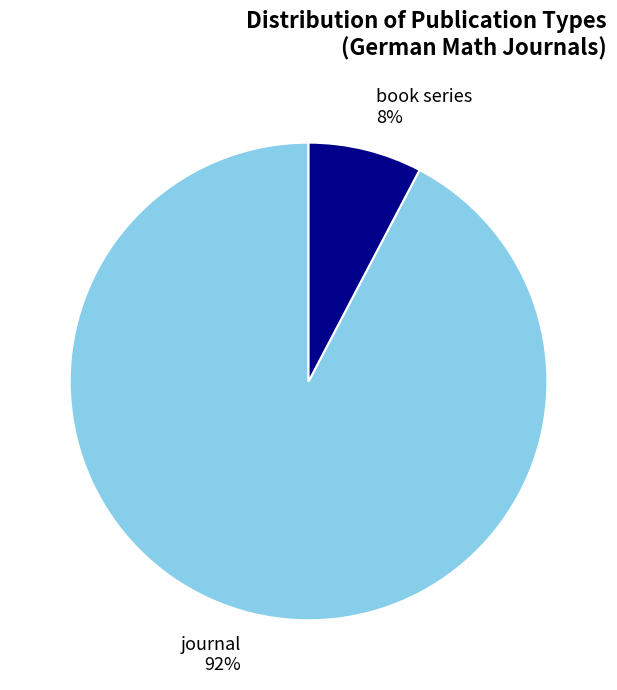

To the nearest percent, what is the average slice percentage?

50%